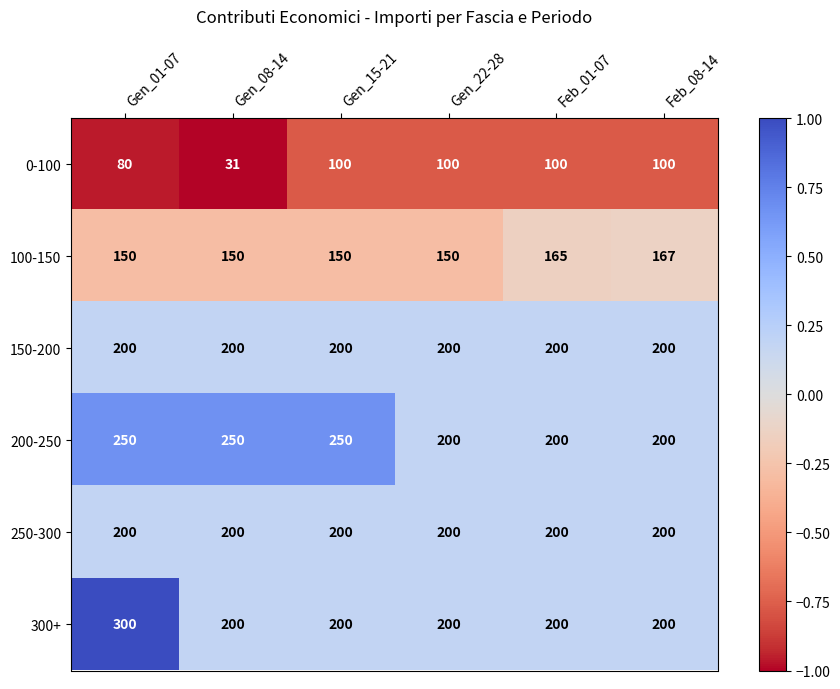

What is the approximate value of 0-100 at Gen_22-28, to the nearest 10?

100